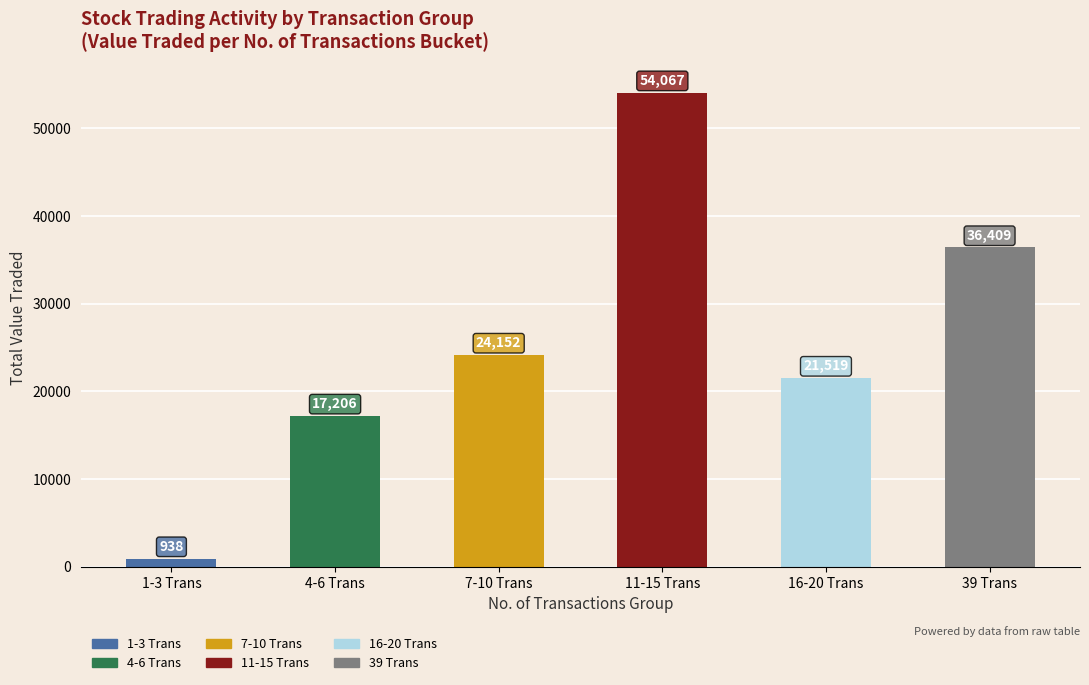

How many bars are there in total?

6